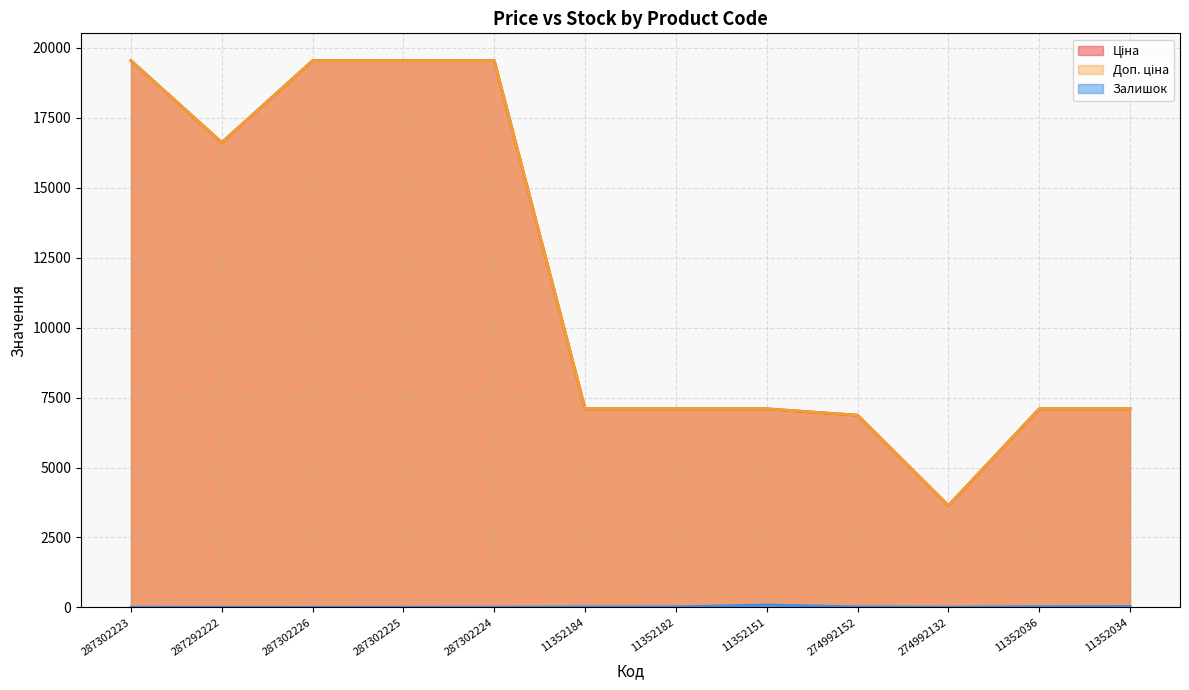

True or false: Залишок and Ціна intersect in this chart.

False